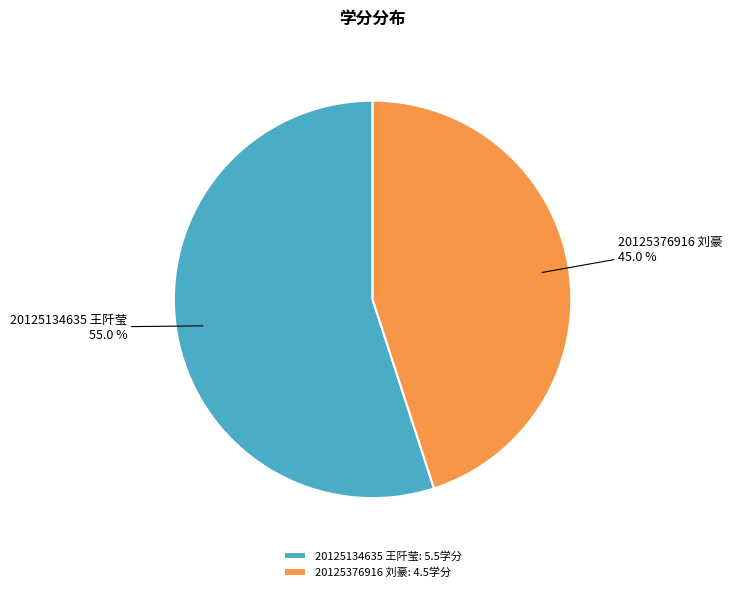

Does 20125376916 刘豪: 4.5学分 represent more than half of the total?

No